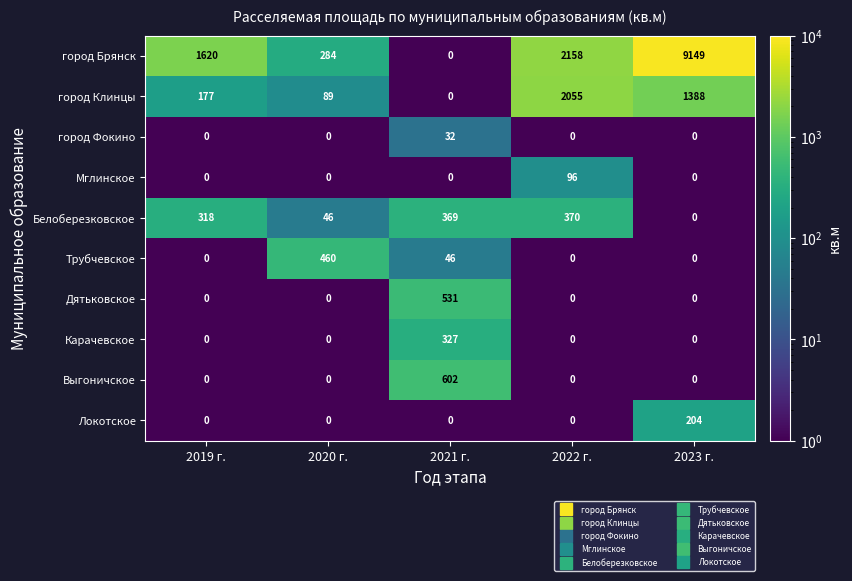

At which category is the sum across all series the highest?

2023 г.